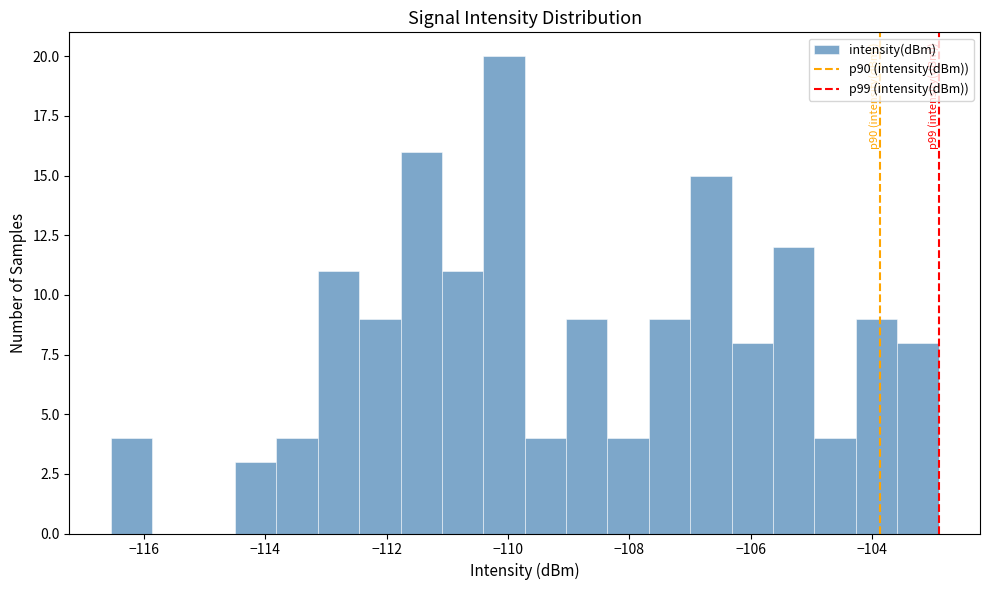

Read against the x-axis, roughly where is the centre of the tallest bar?

-110.0